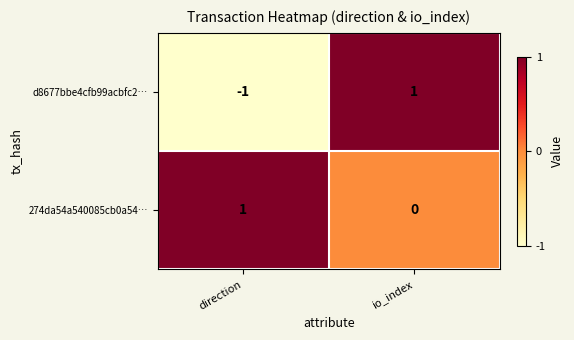

Which series has the widest spread of values?

d8677bbe4cfb99acbfc2…